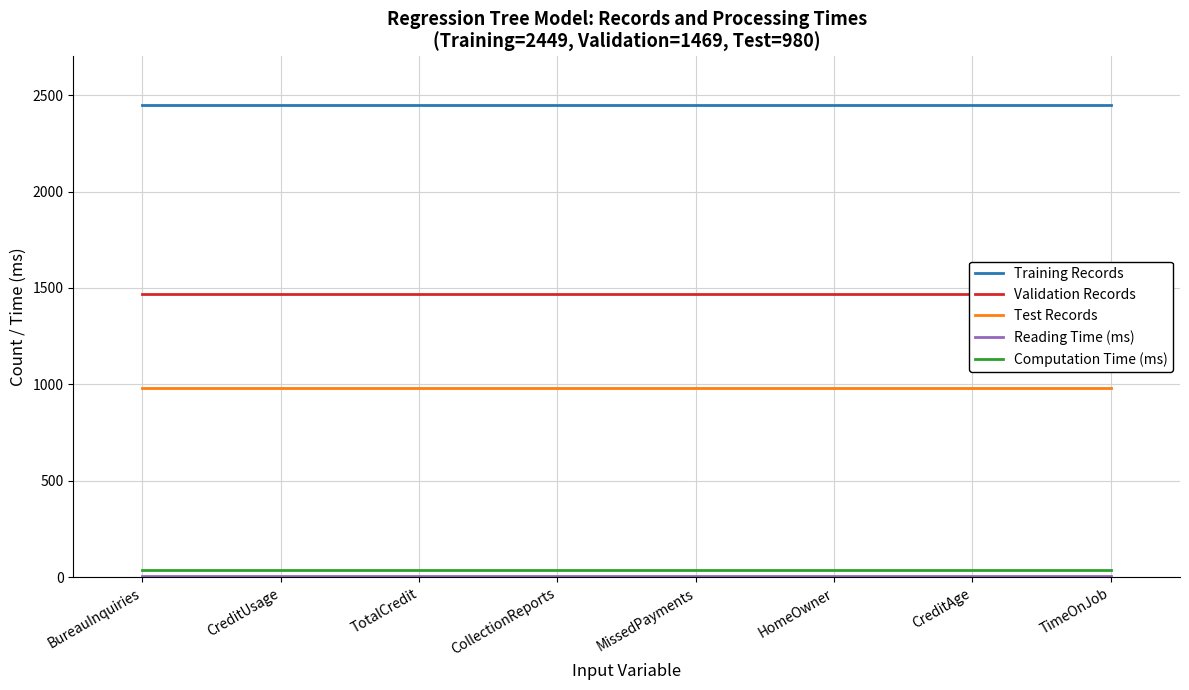

Reading left to right, transcribe all the data shown in this chart.

Training Records: 2449	2449	2449	2449	2449	2449	2449	2449
Validation Records: 1469	1469	1469	1469	1469	1469	1469	1469
Test Records: 980	980	980	980	980	980	980	980
Reading Time (ms): 6	6	6	6	6	6	6	6
Computation Time (ms): 37	37	37	37	37	37	37	37